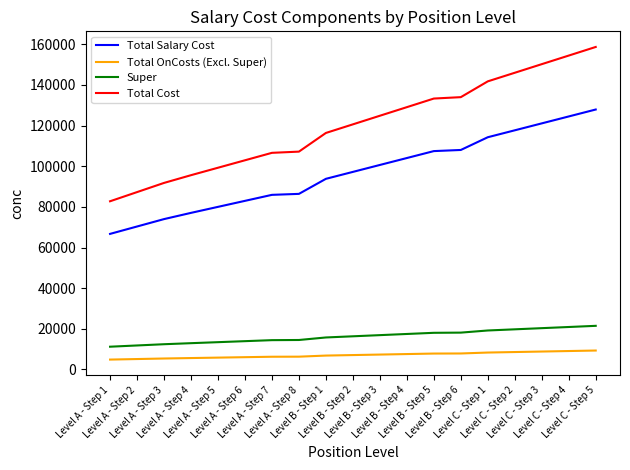

Is the value of Total Cost at Level A - Step 4 greater than the value of Total Salary Cost at Level B - Step 1?

Yes